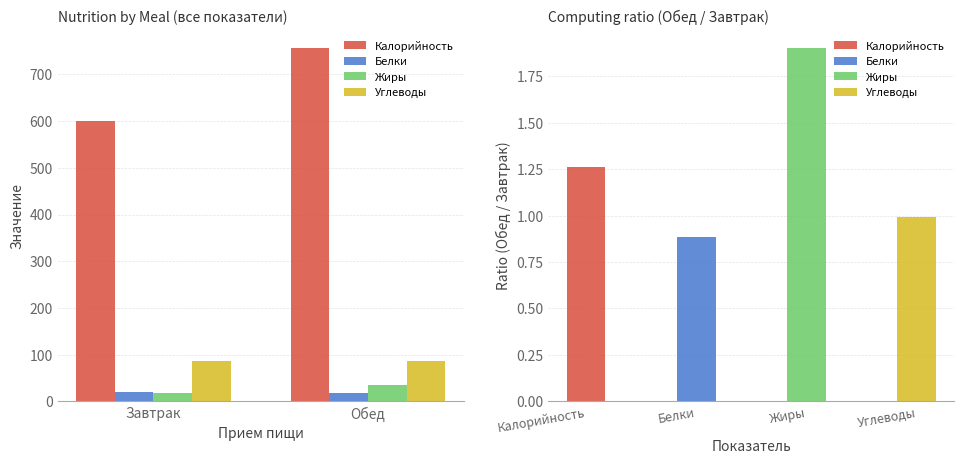

At which category does the chart reach its peak across all series?

Обед